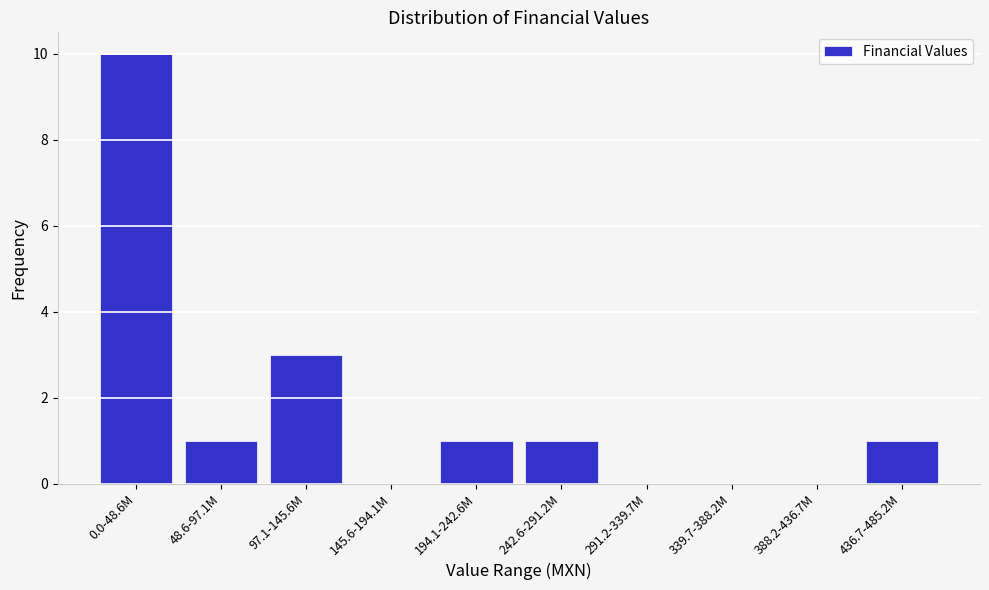

Reading right to left, transcribe all the data shown in this chart.

436.7-485.2M=1	388.2-436.7M=0	339.7-388.2M=0	291.2-339.7M=0	242.6-291.2M=1	194.1-242.6M=1	145.6-194.1M=0	97.1-145.6M=3	48.6-97.1M=1	0.0-48.6M=10